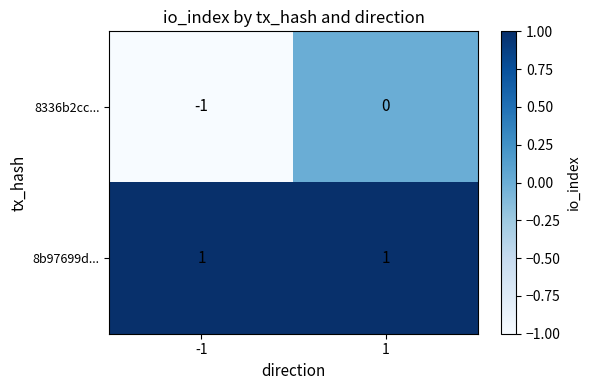

Which series has the largest range (max minus min)?

8336b2cc...